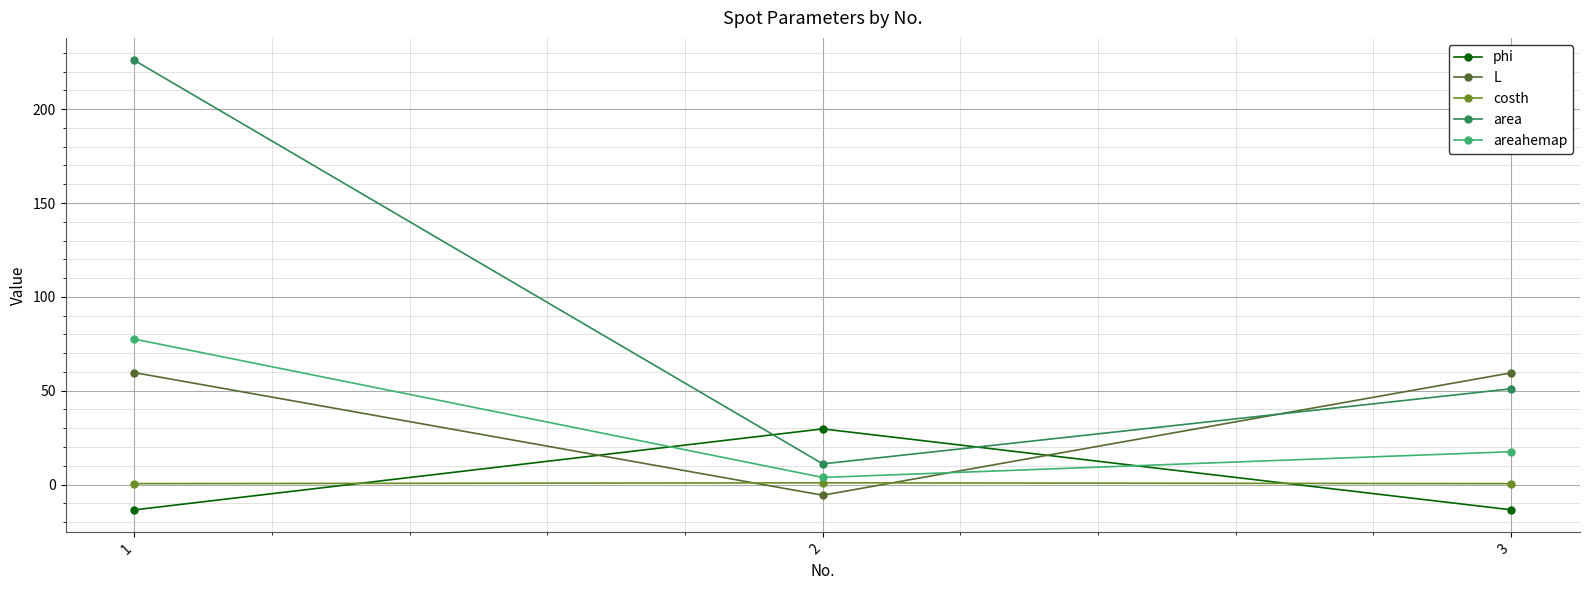

What is the maximum value shown in the chart?

226.0